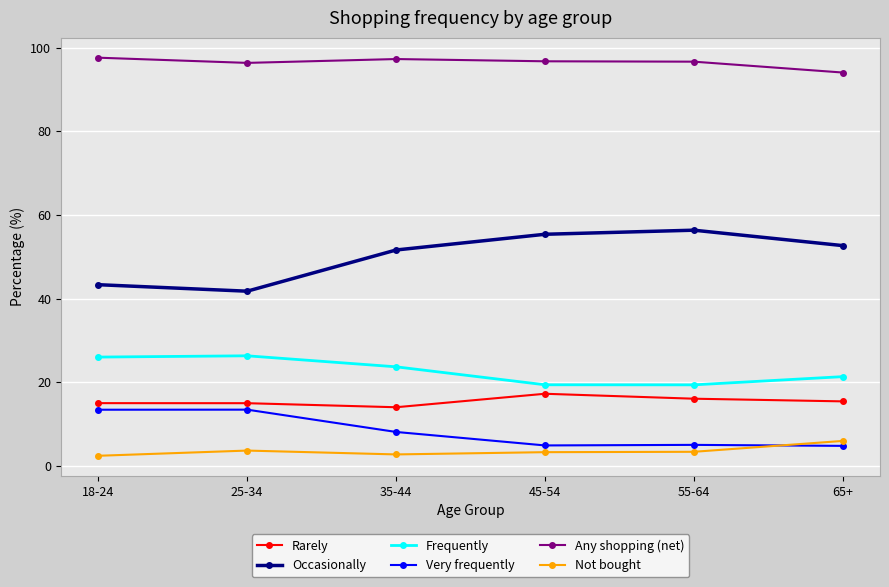

What is the greatest value displayed?

97.6